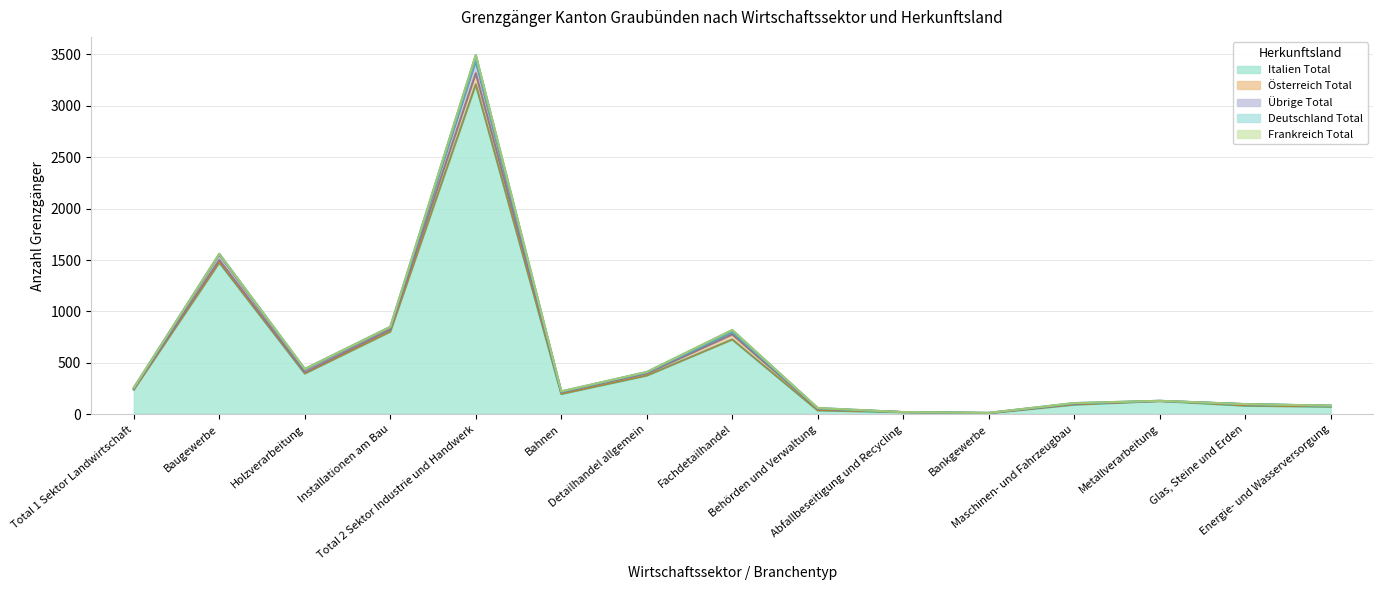

Between Total 1 Sektor Landwirtschaft and Bankgewerbe, which series saw the biggest shift?

Italien Total